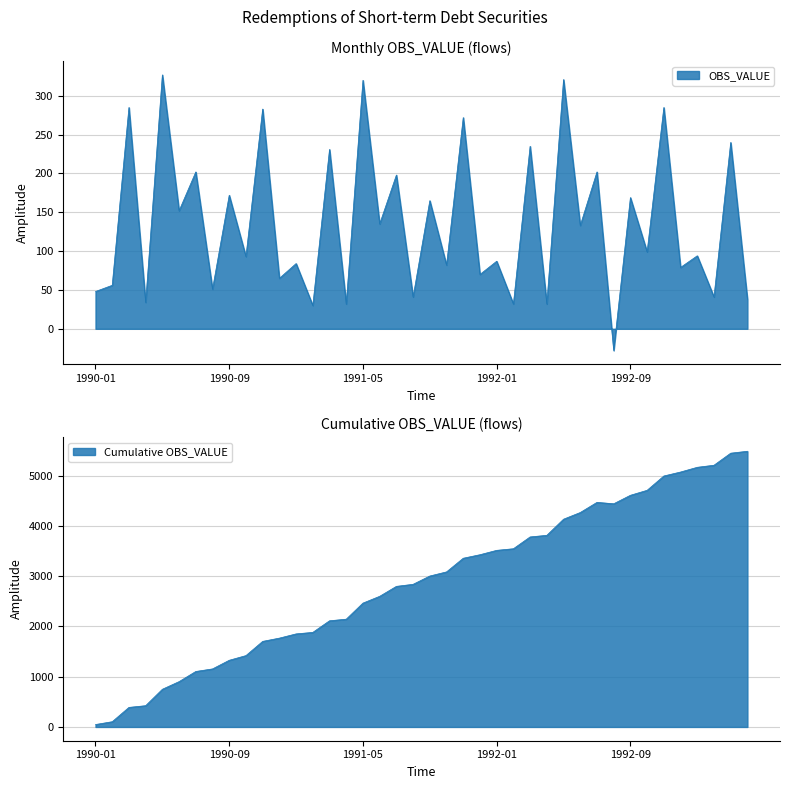

At which label is the value closest to 149?

1990-06